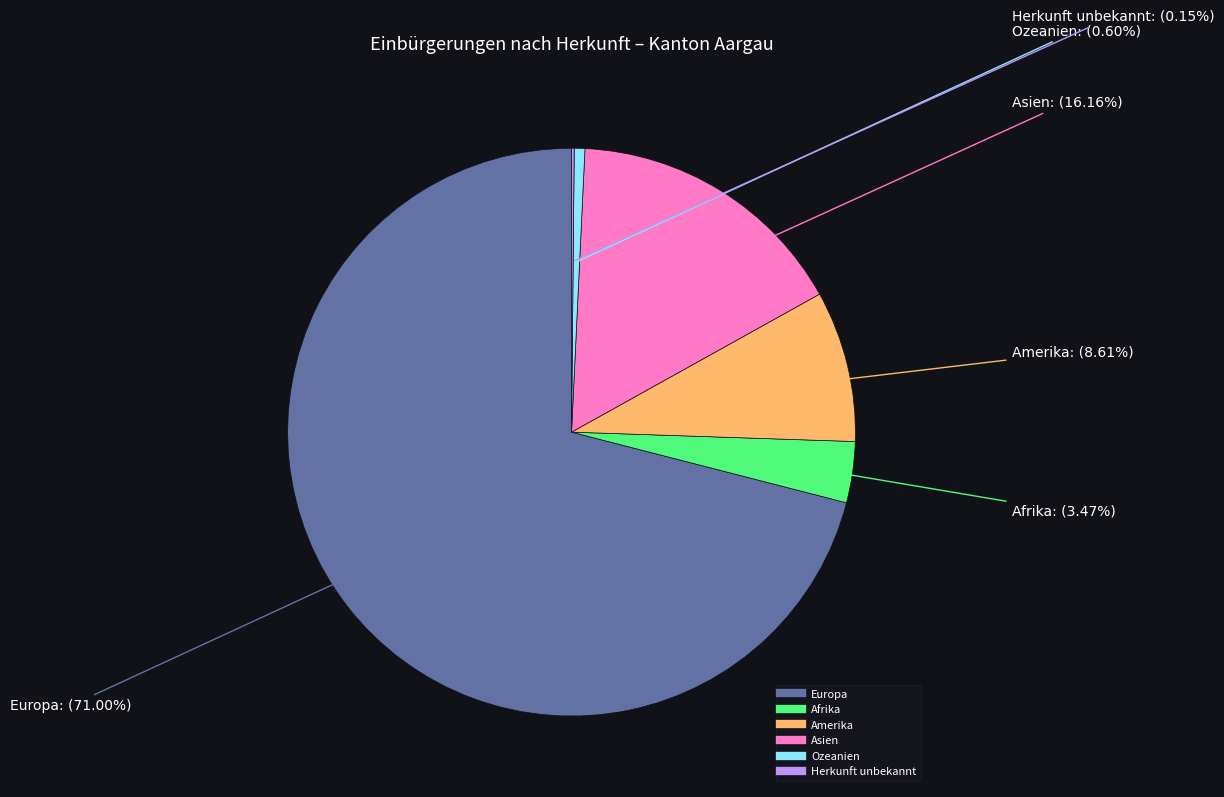

To the nearest percent, what is the difference between the largest and smallest slice percentages?

71%